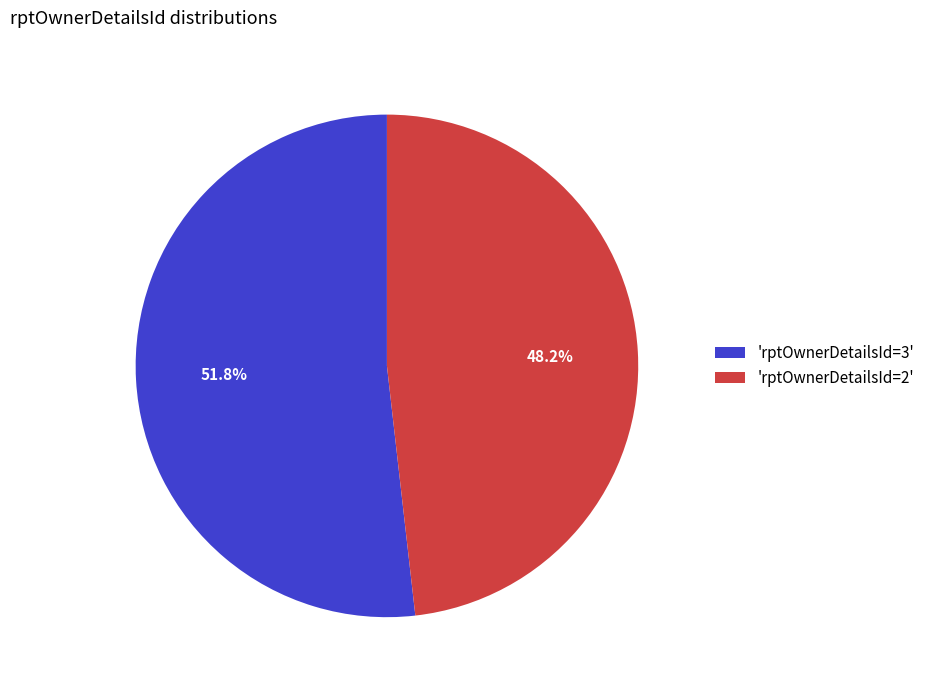

Which category has the smallest portion of the pie?

'rptOwnerDetailsId=2'